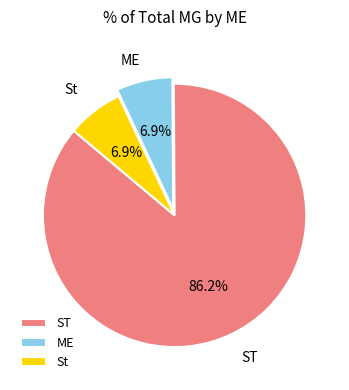

How many slices are in this pie chart?

3